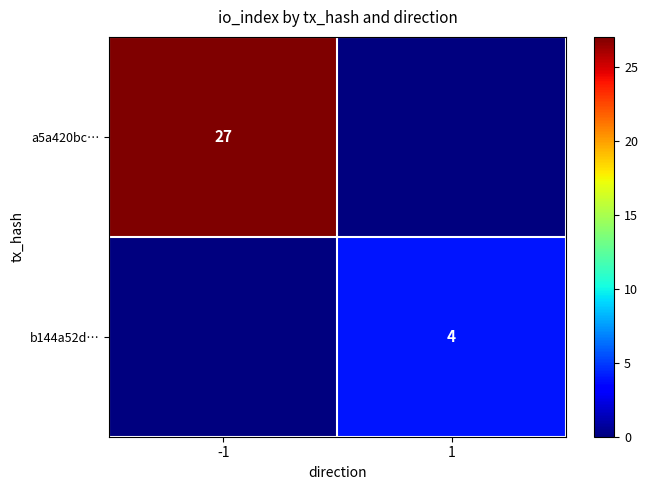

Which series has the largest range (max minus min)?

a5a420bc…